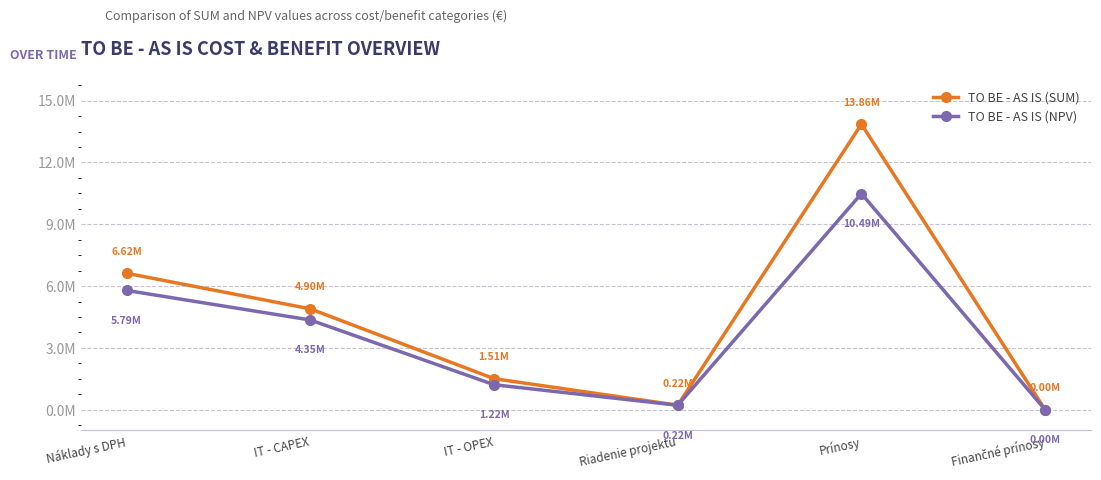

What are all the series names shown in the legend?

TO BE - AS IS (SUM), TO BE - AS IS (NPV)